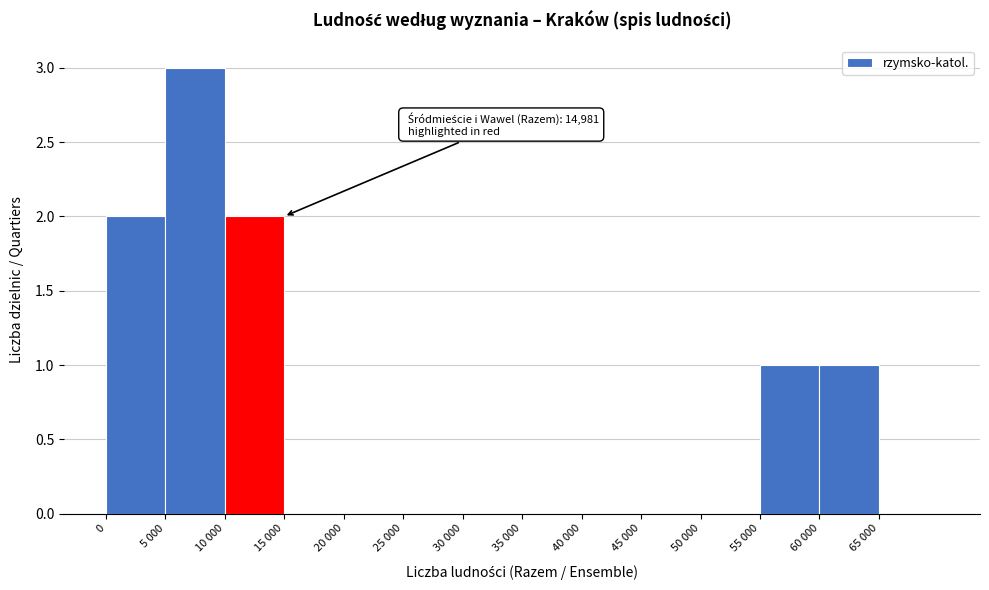

Reading left to right, what are all the values shown in this chart?

0=2	5 000=3	10 000=2	15 000=0	20 000=0	25 000=0	30 000=0	35 000=0	40 000=0	45 000=0	50 000=0	55 000=1	60 000=1	65 000=0